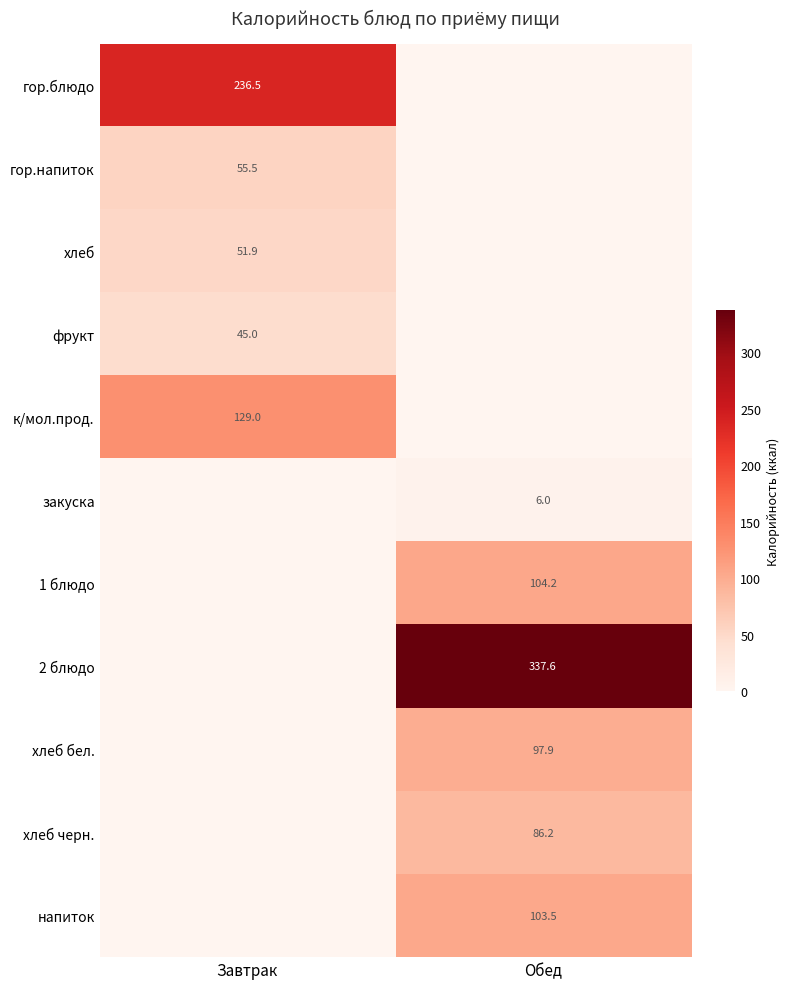

Is the value of закуска at Обед greater than the value of хлеб бел. at Обед?

No